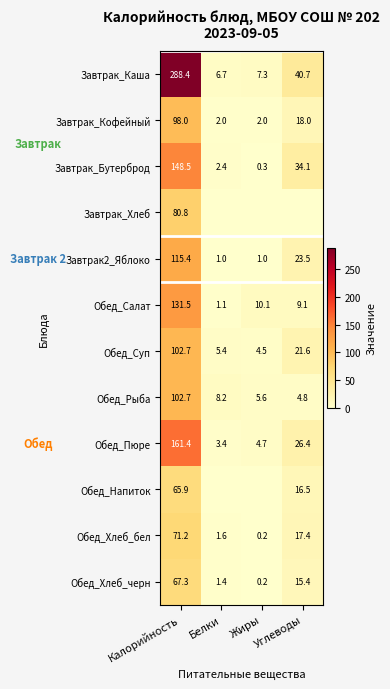

Which category has the lowest value across all series?

Белки